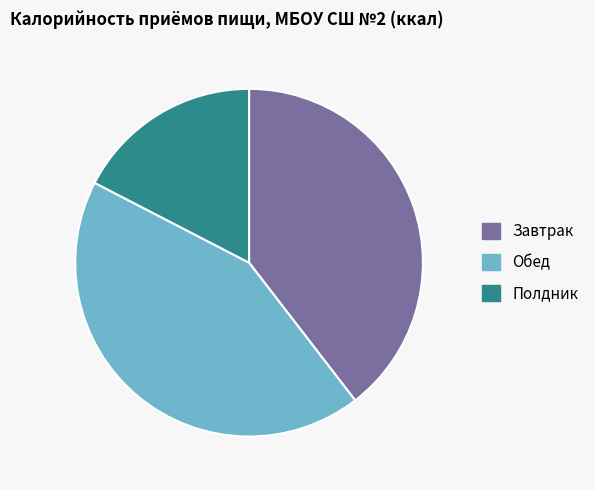

Does Обед account for over 50% of the chart?

No